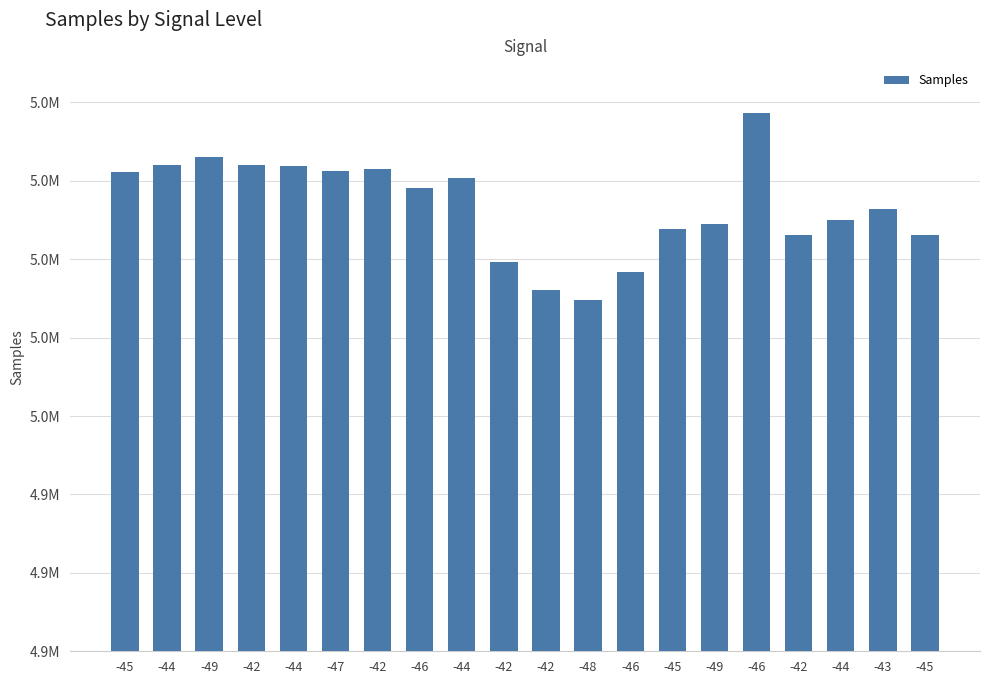

List the labels in order of value, largest first.

-46, -49, -42, -44, -44, -42, -47, -45, -44, -46, -43, -44, -49, -45, -45, -42, -42, -46, -42, -48